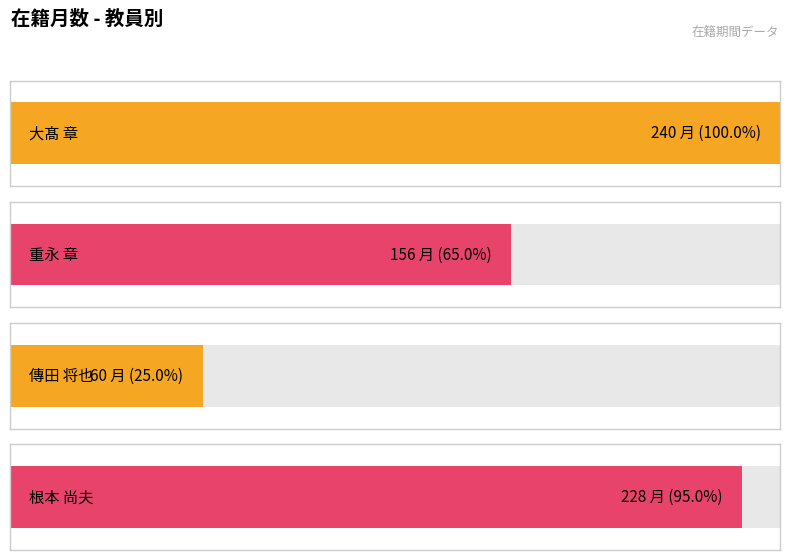

Does the chart contain stacked bars?

No